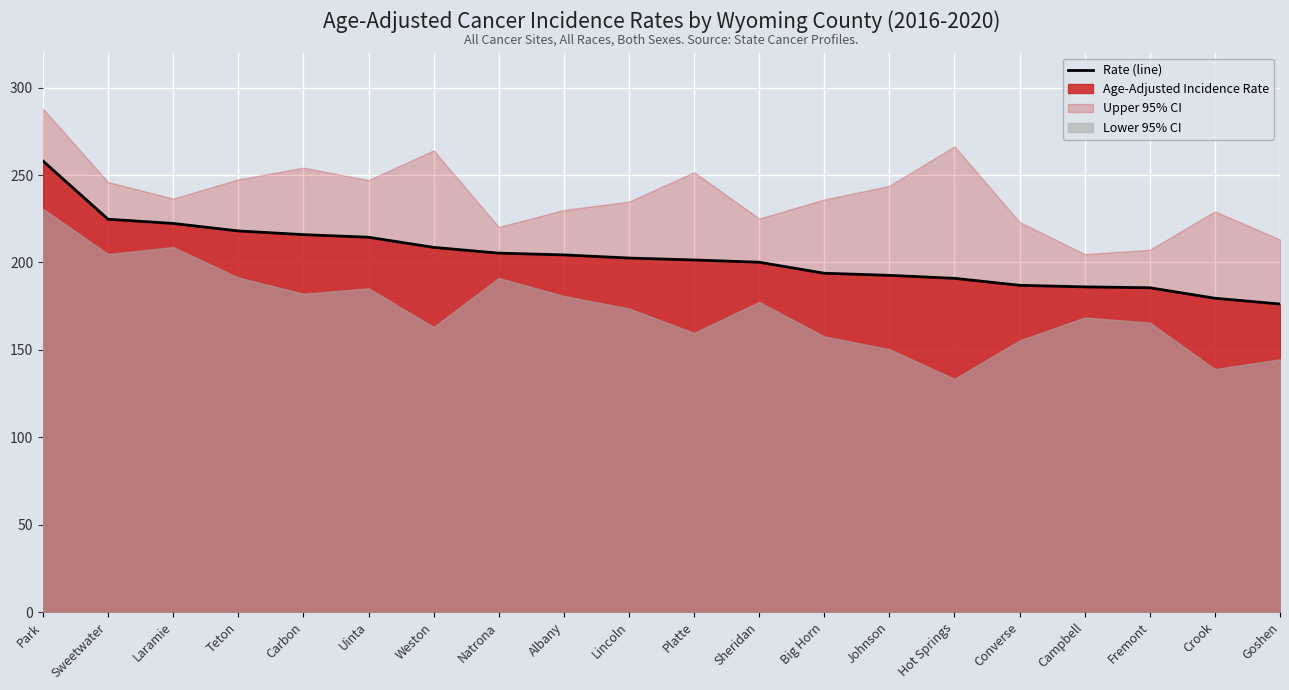

List the labels in order of value, smallest first.

Goshen, Crook, Fremont, Campbell, Converse, Hot Springs, Johnson, Big Horn, Sheridan, Platte, Lincoln, Albany, Natrona, Weston, Uinta, Carbon, Teton, Laramie, Sweetwater, Park